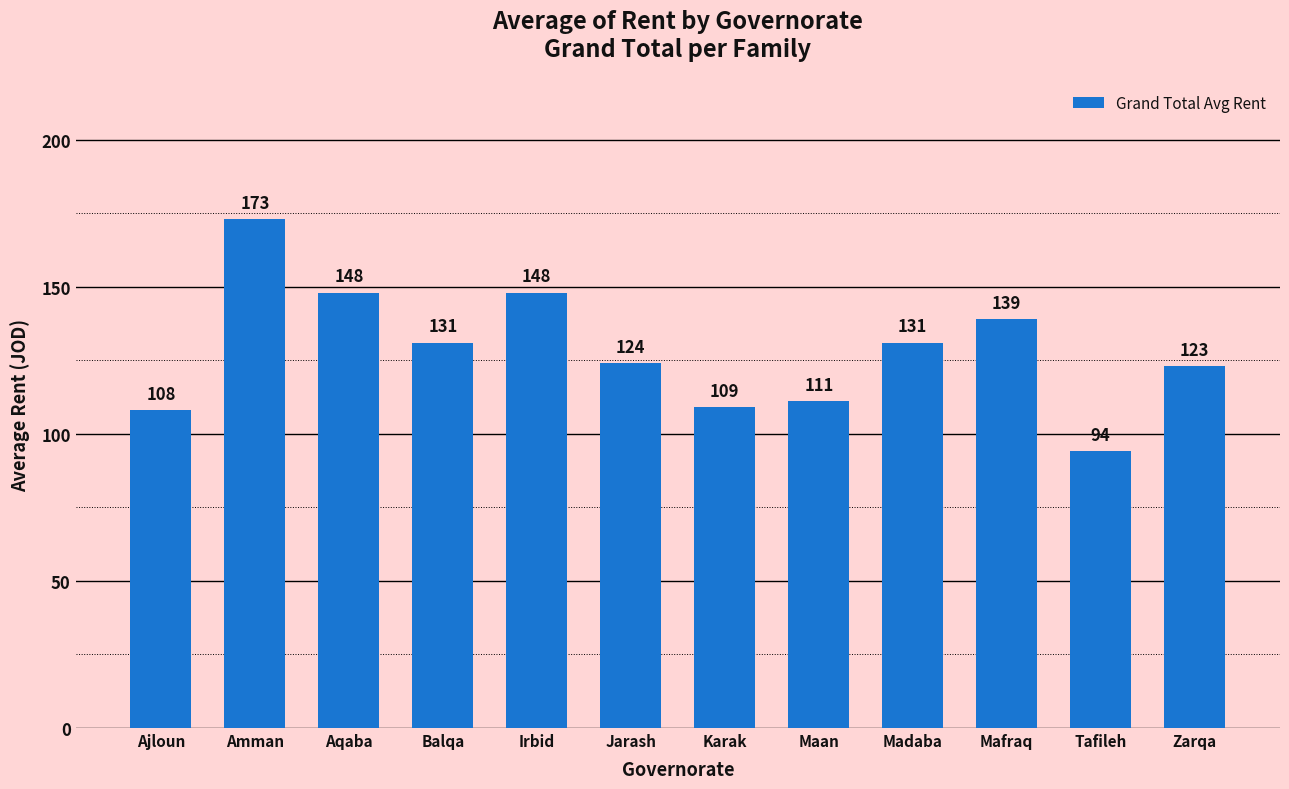

How many values are below 131?

6